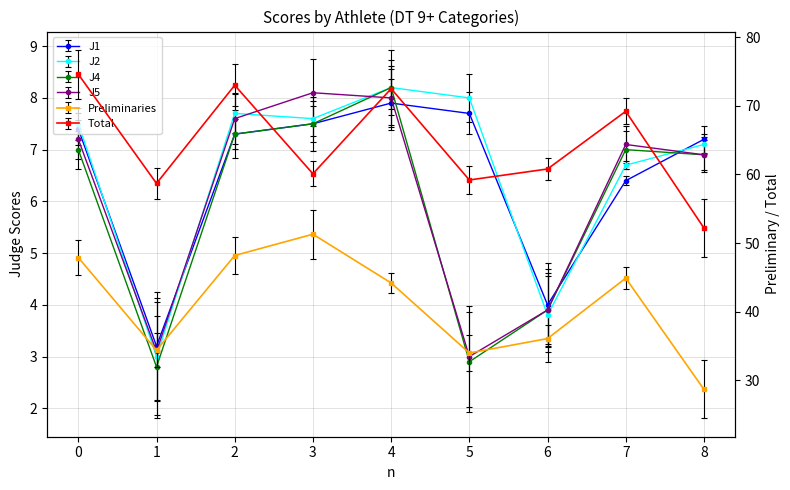

How many categories are shown in the chart?

9